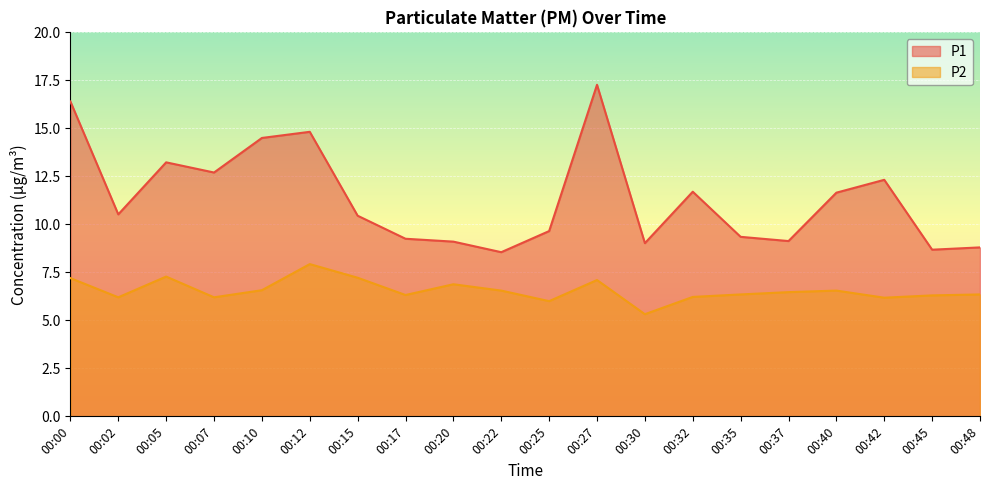

The value of P1 at 00:15 is 10.4. True or false?

True